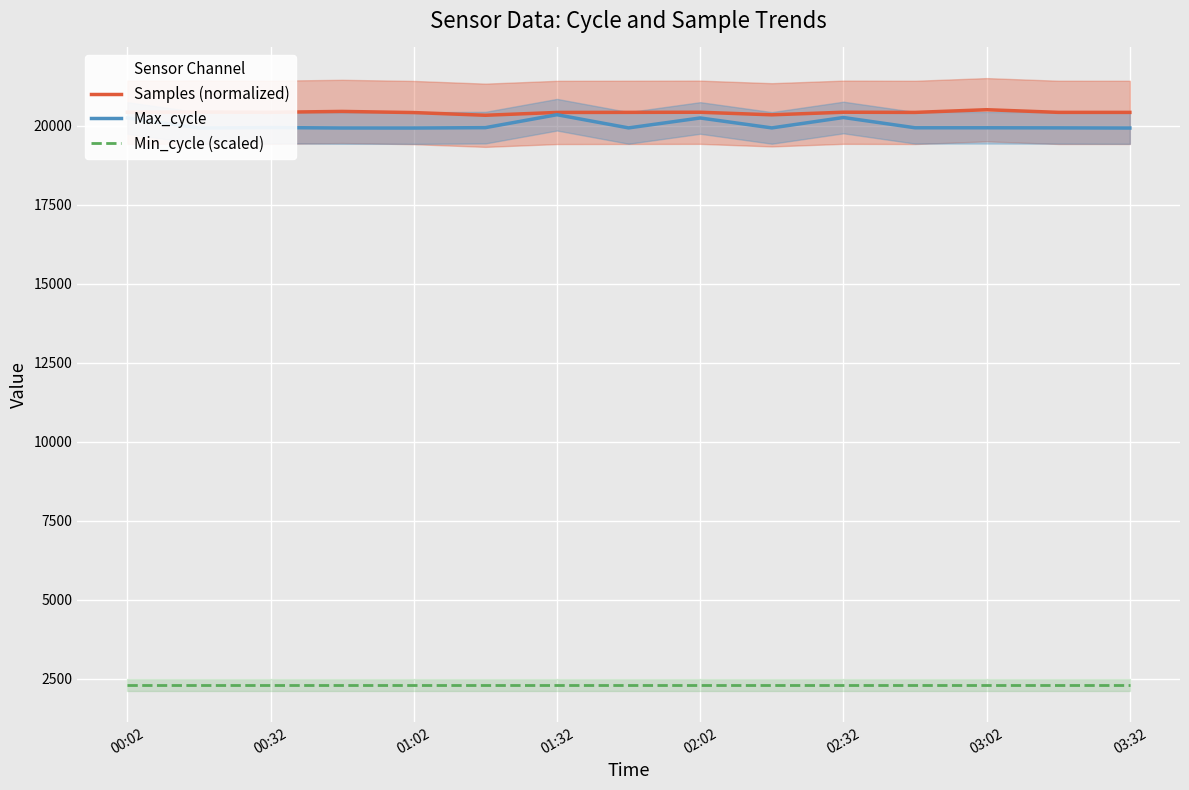

What is the total value across all series at 00:02?

42957.2